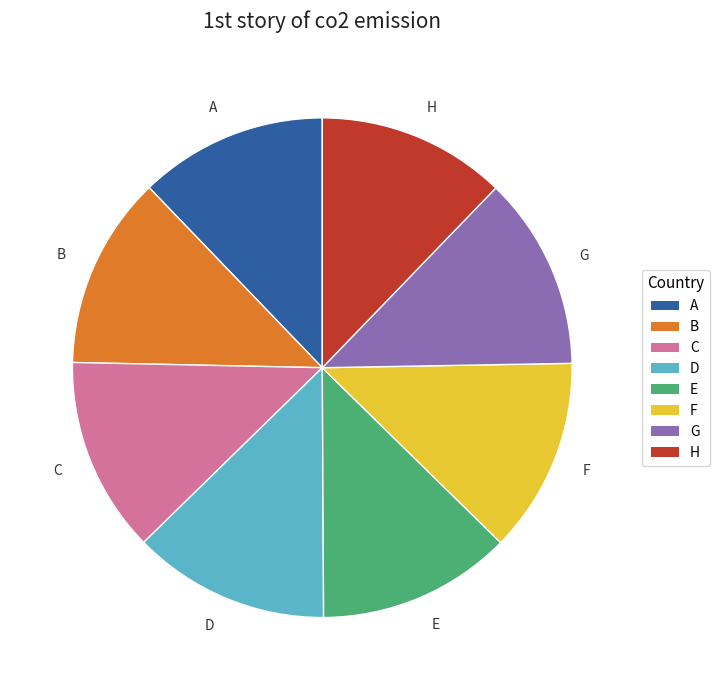

The E slice represents 13% of the pie. True or false?

True